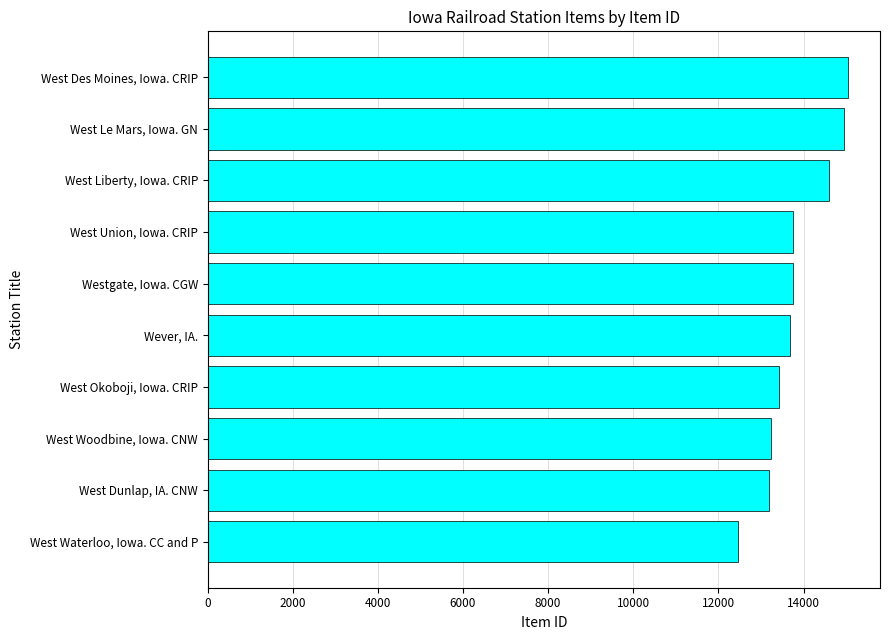

List the labels in order of value, largest first.

West Des Moines, Iowa. CRIP, West Le Mars, Iowa. GN, West Liberty, Iowa. CRIP, West Union, Iowa. CRIP, Westgate, Iowa. CGW, Wever, IA., West Okoboji, Iowa. CRIP, West Woodbine, Iowa. CNW, West Dunlap, IA. CNW, West Waterloo, Iowa. CC and P